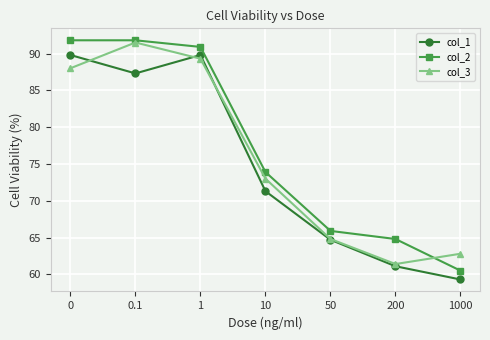

The value of col_2 at 50 is 65.9. True or false?

True